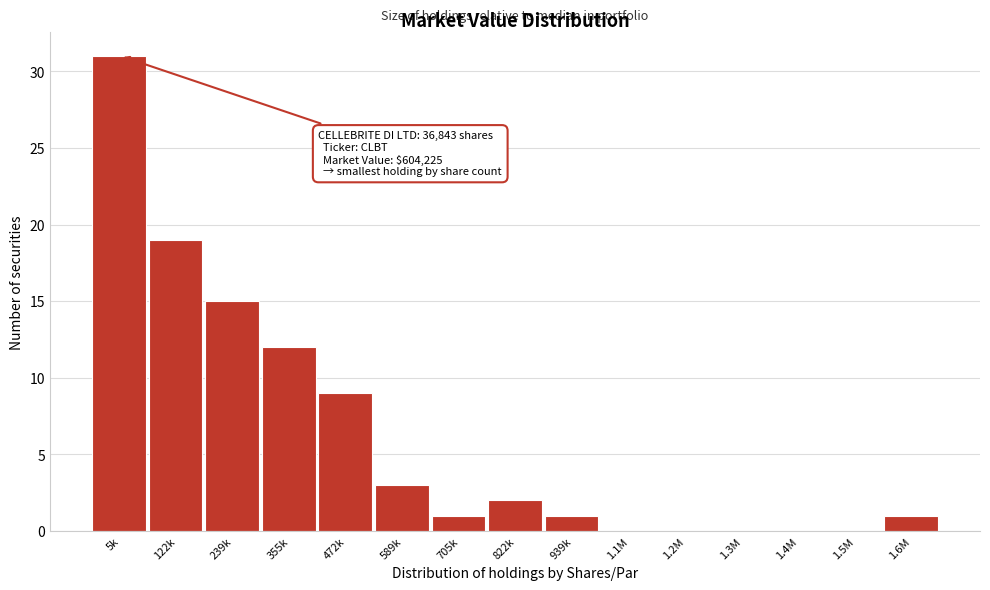

Reading left to right, transcribe all the data shown in this chart.

5k=31	122k=19	239k=15	355k=12	472k=9	589k=3	705k=1	822k=2	939k=1	1.1M=0	1.2M=0	1.3M=0	1.4M=0	1.5M=0	1.6M=1